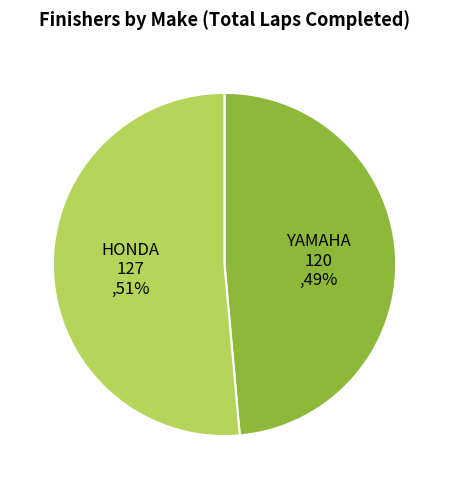

Which slice is the largest?

HONDA 127 ,51%